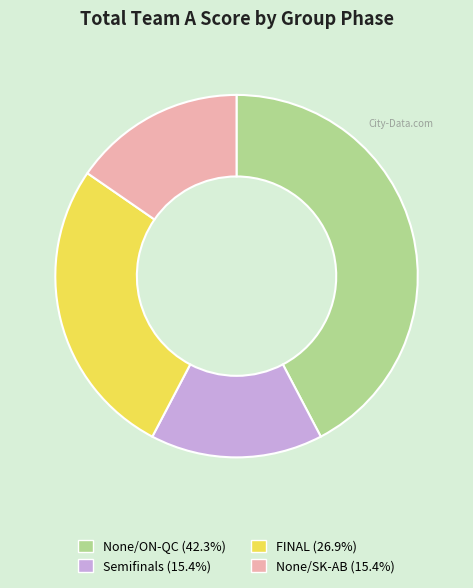

Is there a majority slice in this chart?

No